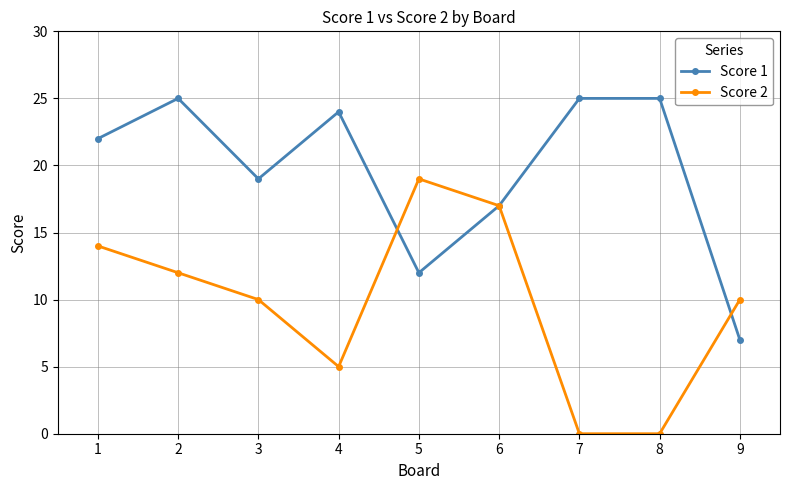

What is the difference between the maximum and minimum values in the Score 1 series?

18